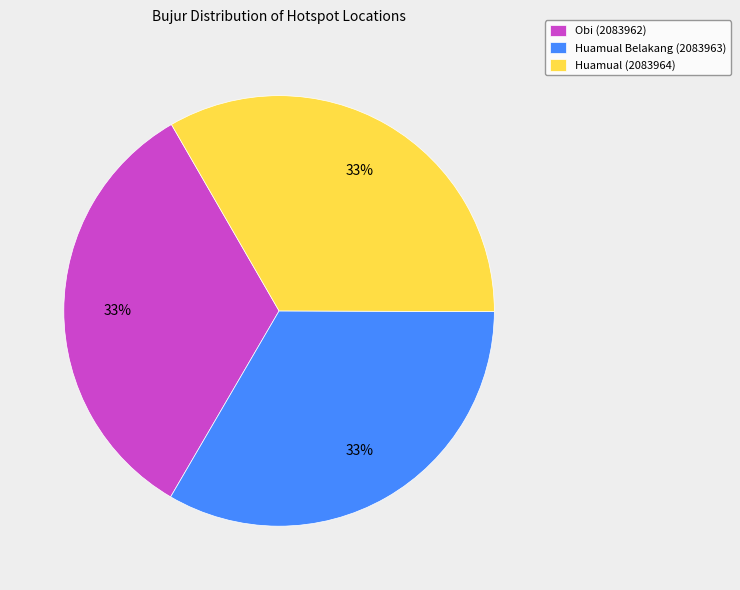

Do Huamual (2083964) and Huamual Belakang (2083963) together represent more than half of the pie?

Yes